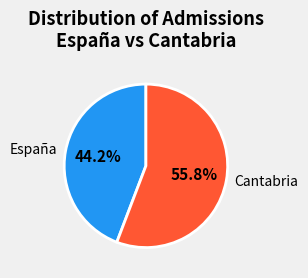

Which slice is the smallest?

España